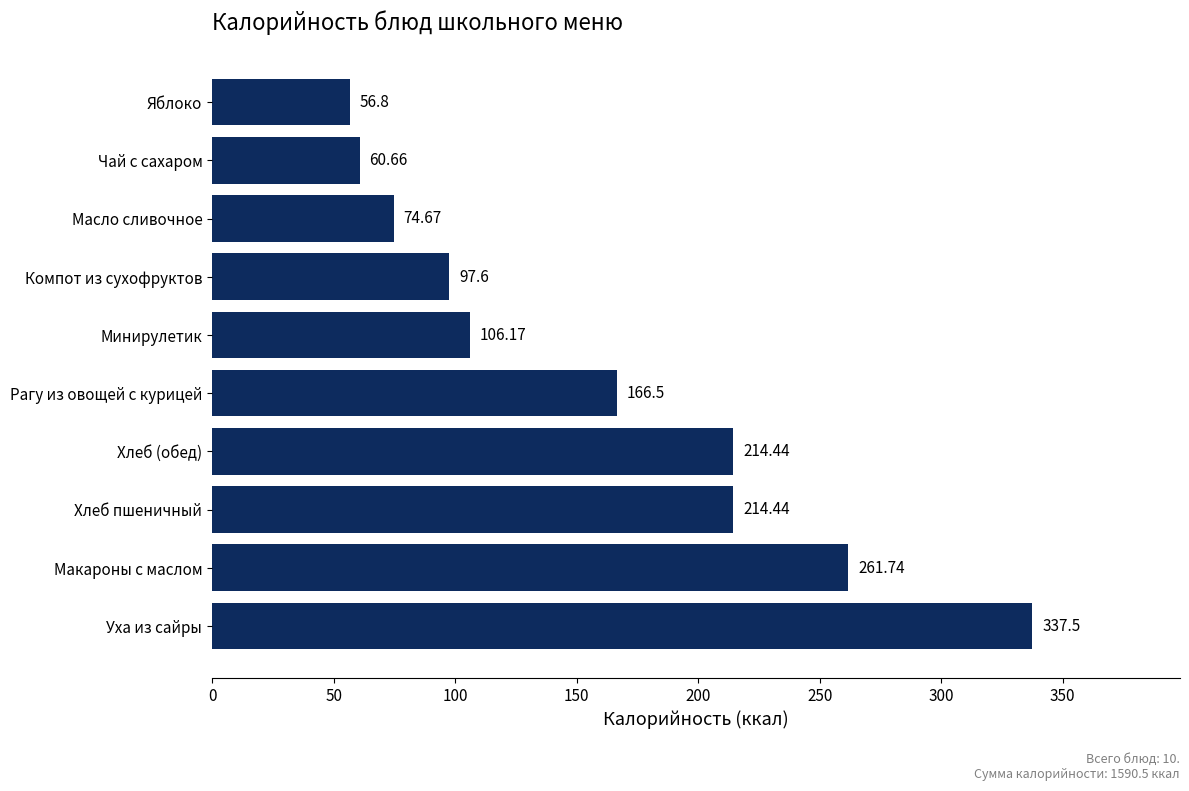

Which category has the lowest value across all series?

Яблоко